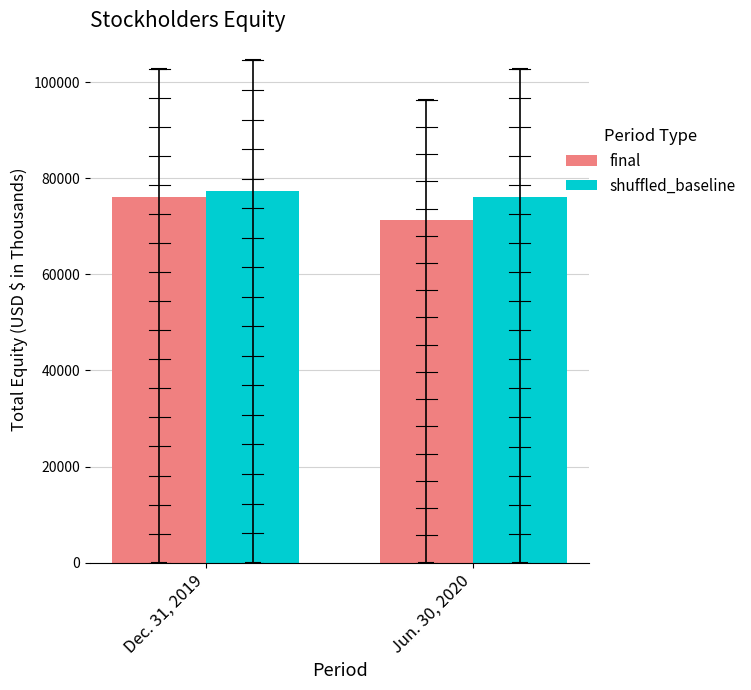

Count the number of data series in this chart.

2